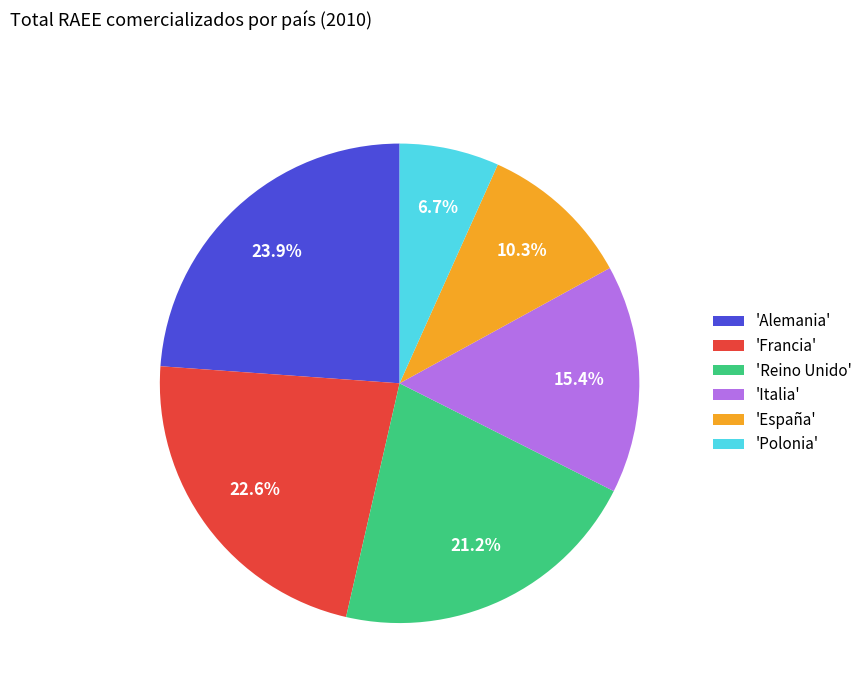

What is the largest slice in the pie chart?

'Alemania'